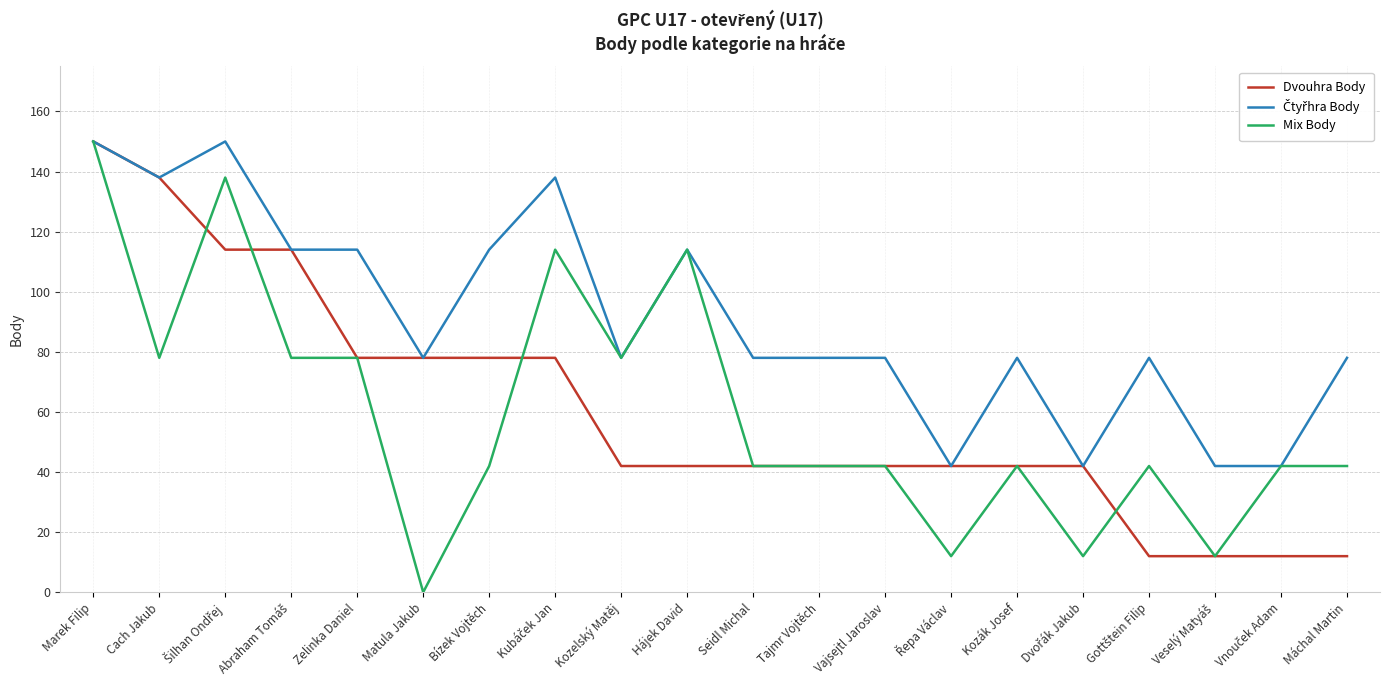

The value of Mix Body at Kozák Josef is 42. True or false?

True